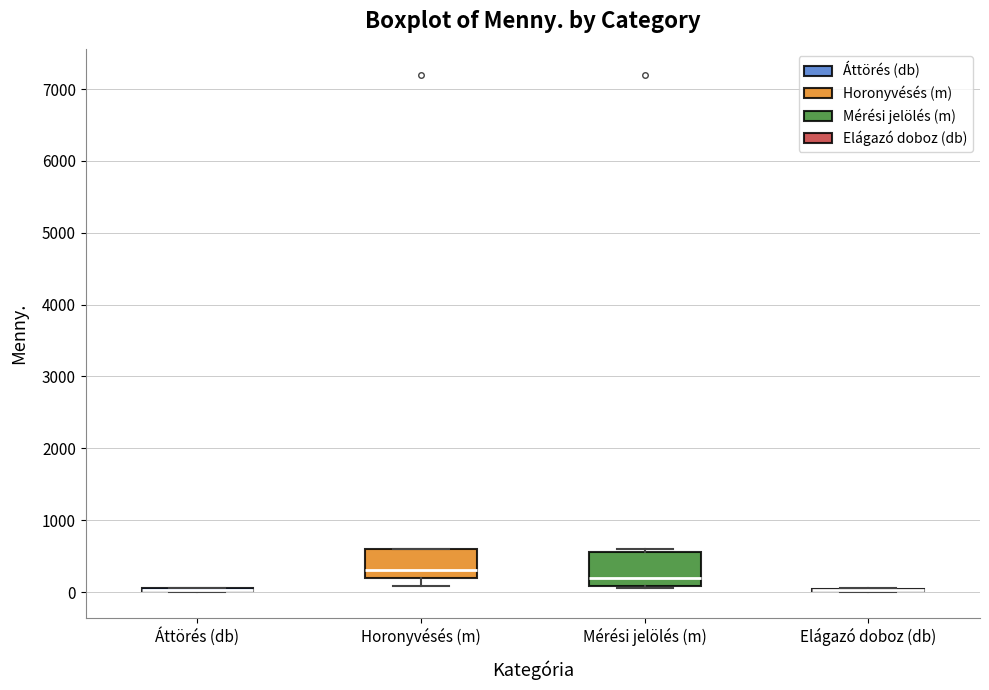

Reading left to right, transcribe this box plot: for each box, give where its median line is, the range the box spans, and where its two whiskers end, as read against the y-axis. The values are not printed on the chart, so give them approximately, as read against the axis.

Áttörés (db): box collapsed to a line at 0, whiskers 0 to 100
Horonyvésés (m): median 300, box 200 to 600, whiskers 100 to 600
Mérési jelölés (m): median 200, box 100 to 600, whiskers 100 (just below the box's lower edge) to 600 (just above the box's upper edge)
Elágazó doboz (db): box collapsed to a line at 0, whiskers 0 to 100